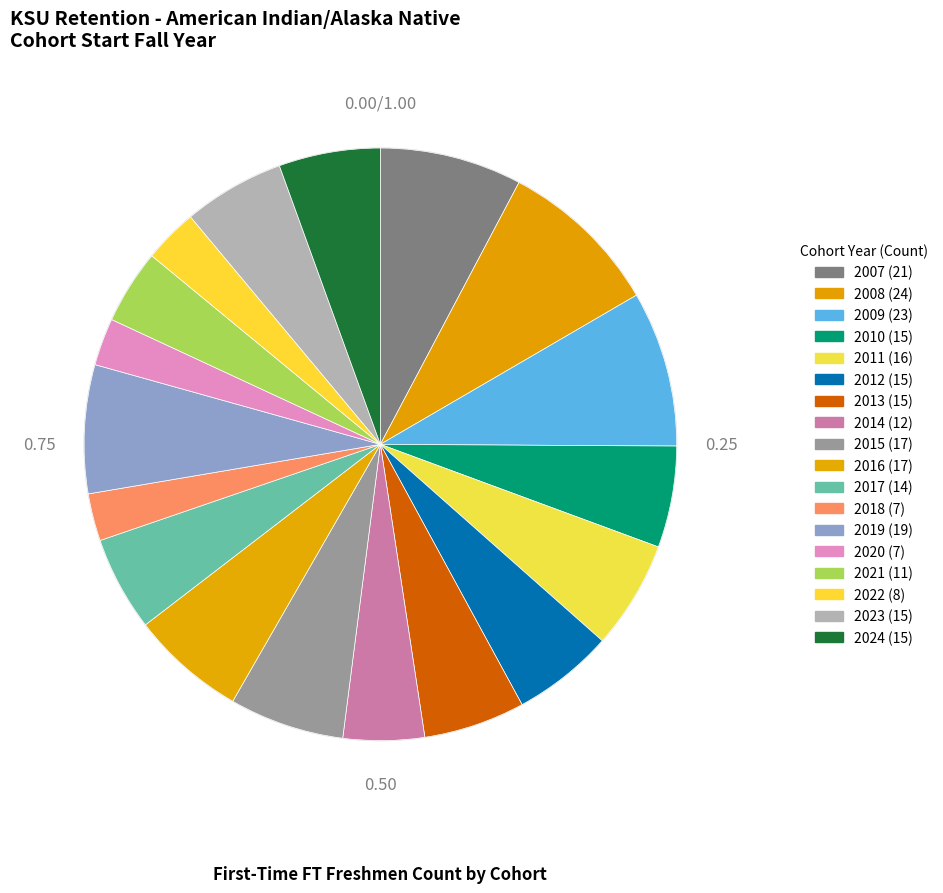

Rank the categories by value from highest to lowest.

2008, 2009, 2007, 2019, 2015, 2016, 2011, 2010, 2012, 2013, 2023, 2024, 2017, 2014, 2021, 2022, 2018, 2020